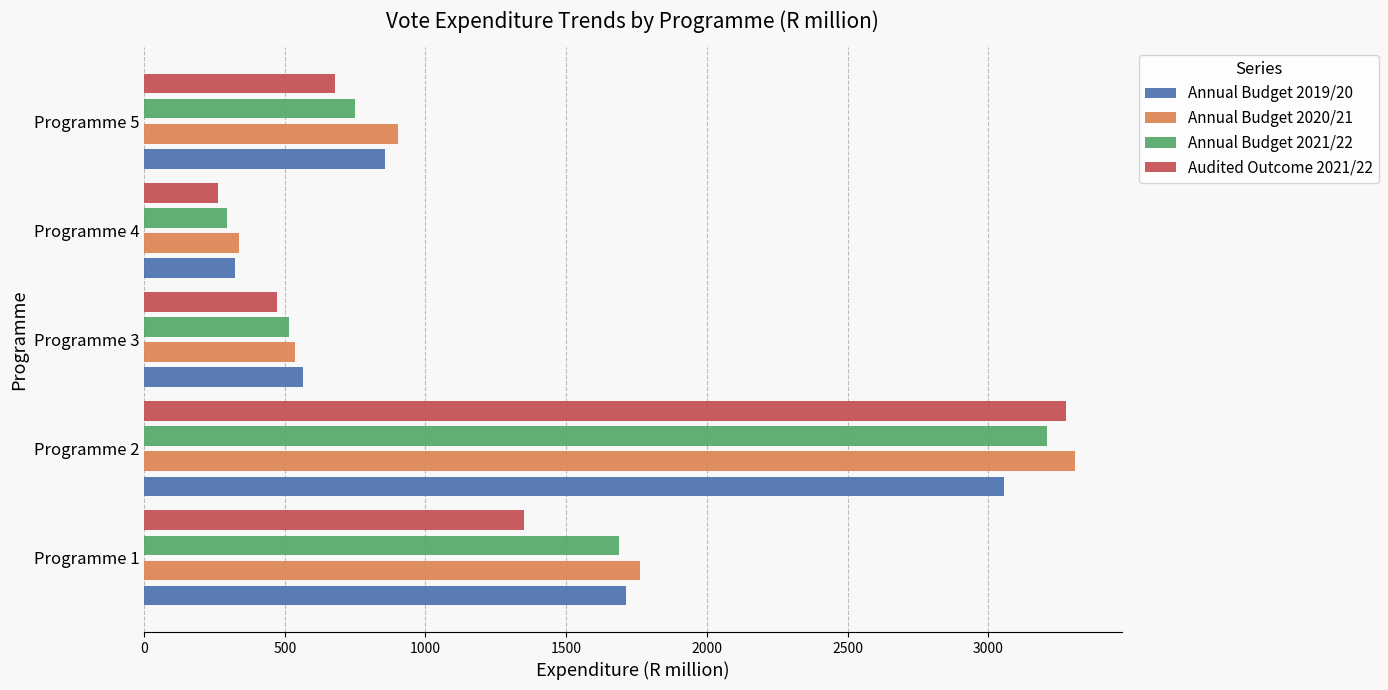

Which series has the largest total across all categories?

Annual Budget 2020/21